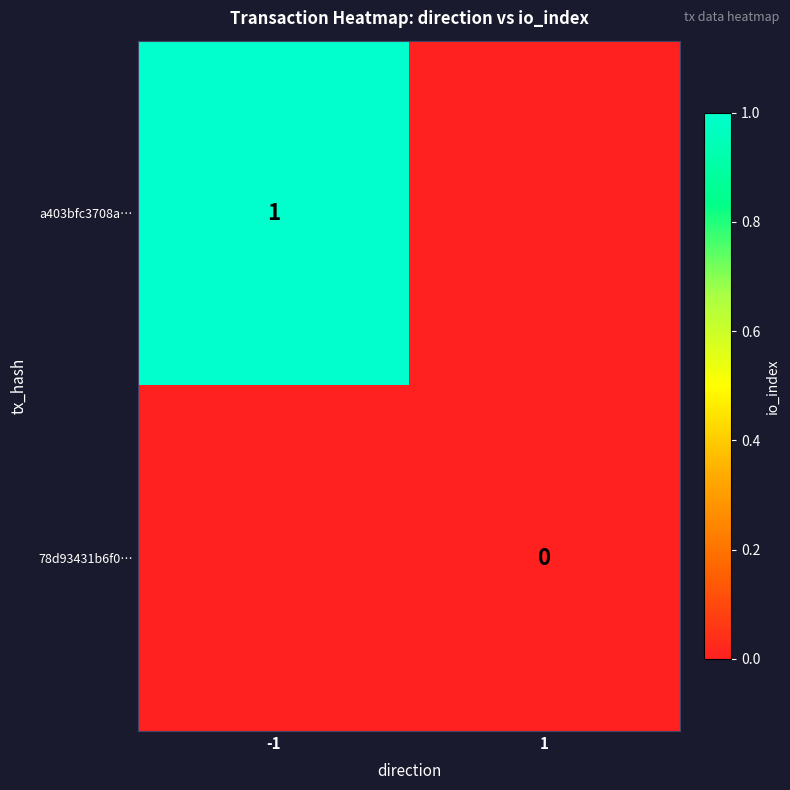

Is the value of a403bfc3708a… at -1 greater than the value of 78d93431b6f0… at 1?

Yes